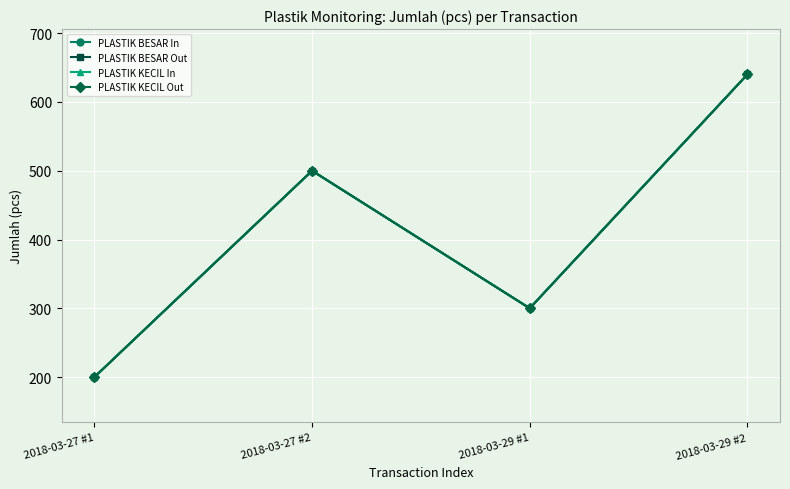

Does the chart have visible grid lines?

Yes